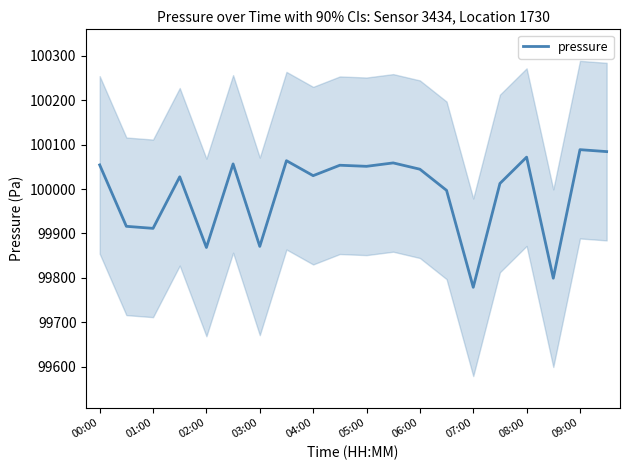

What is the average value?

99992.0